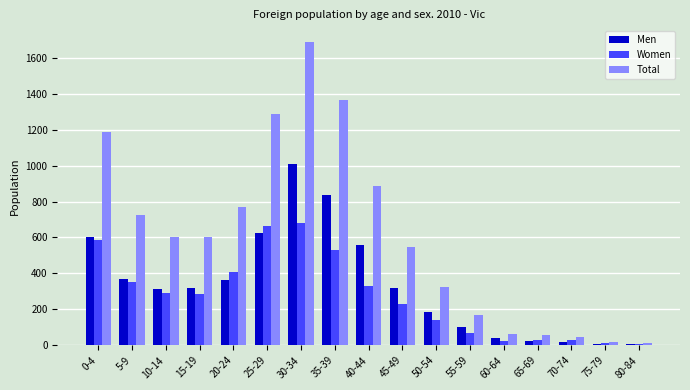

Which series has the largest total across all categories?

Total